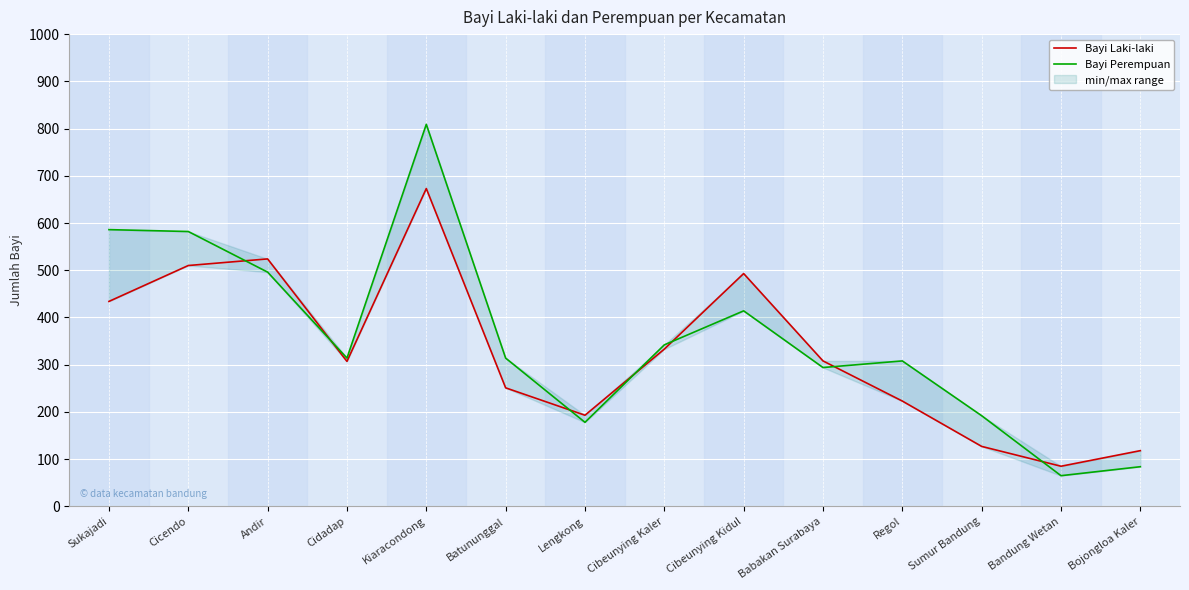

What are all the series names shown in the legend?

Bayi Laki-laki, Bayi Perempuan